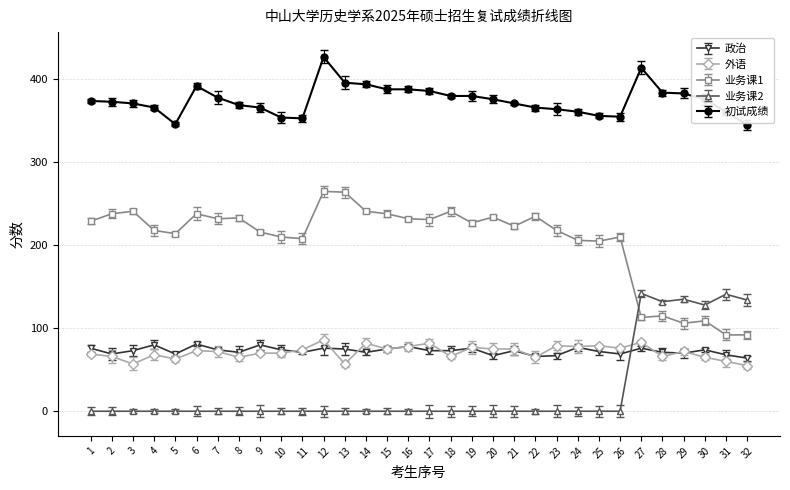

True or false: 业务课1 has a value of 238 at 15.

True